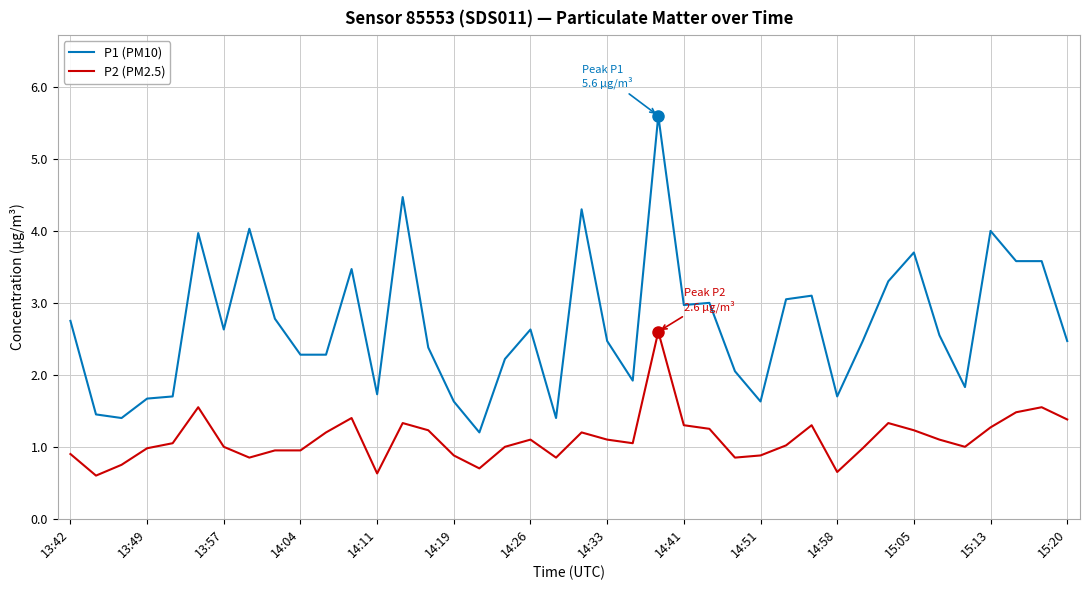

Which series has the largest total across all categories?

P1 (PM10)